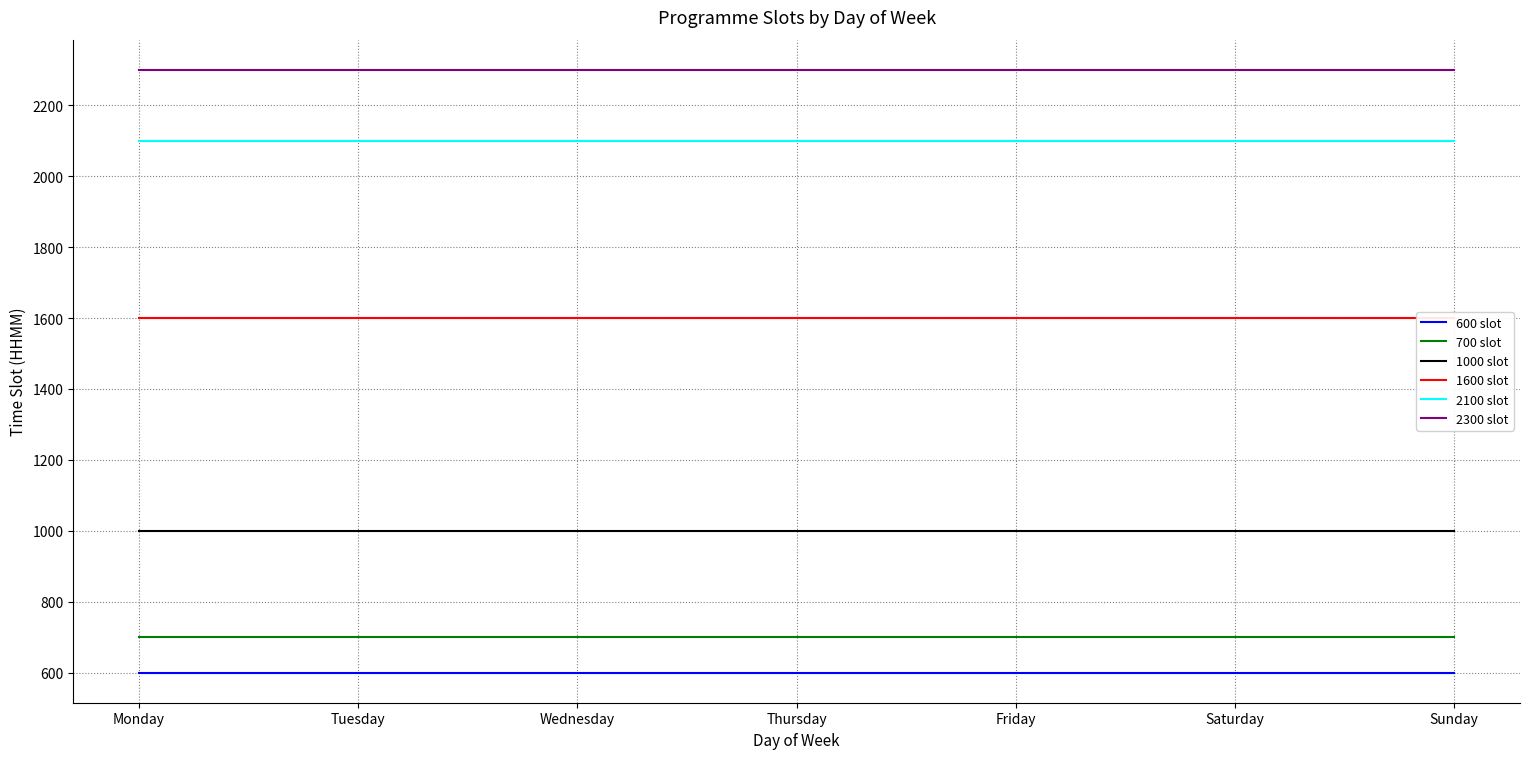

List the series in order of their peak value, highest first.

2300 slot, 2100 slot, 1600 slot, 1000 slot, 700 slot, 600 slot